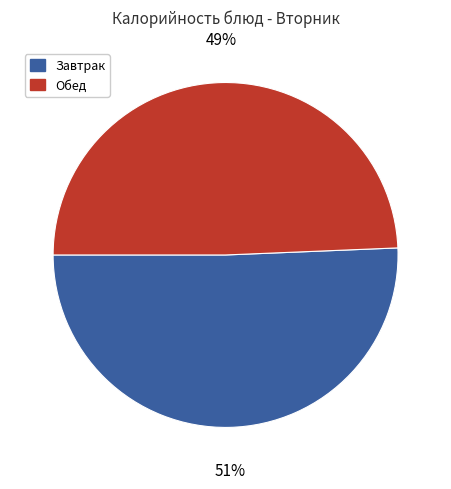

Is there any slice that represents more than half of the pie?

Yes